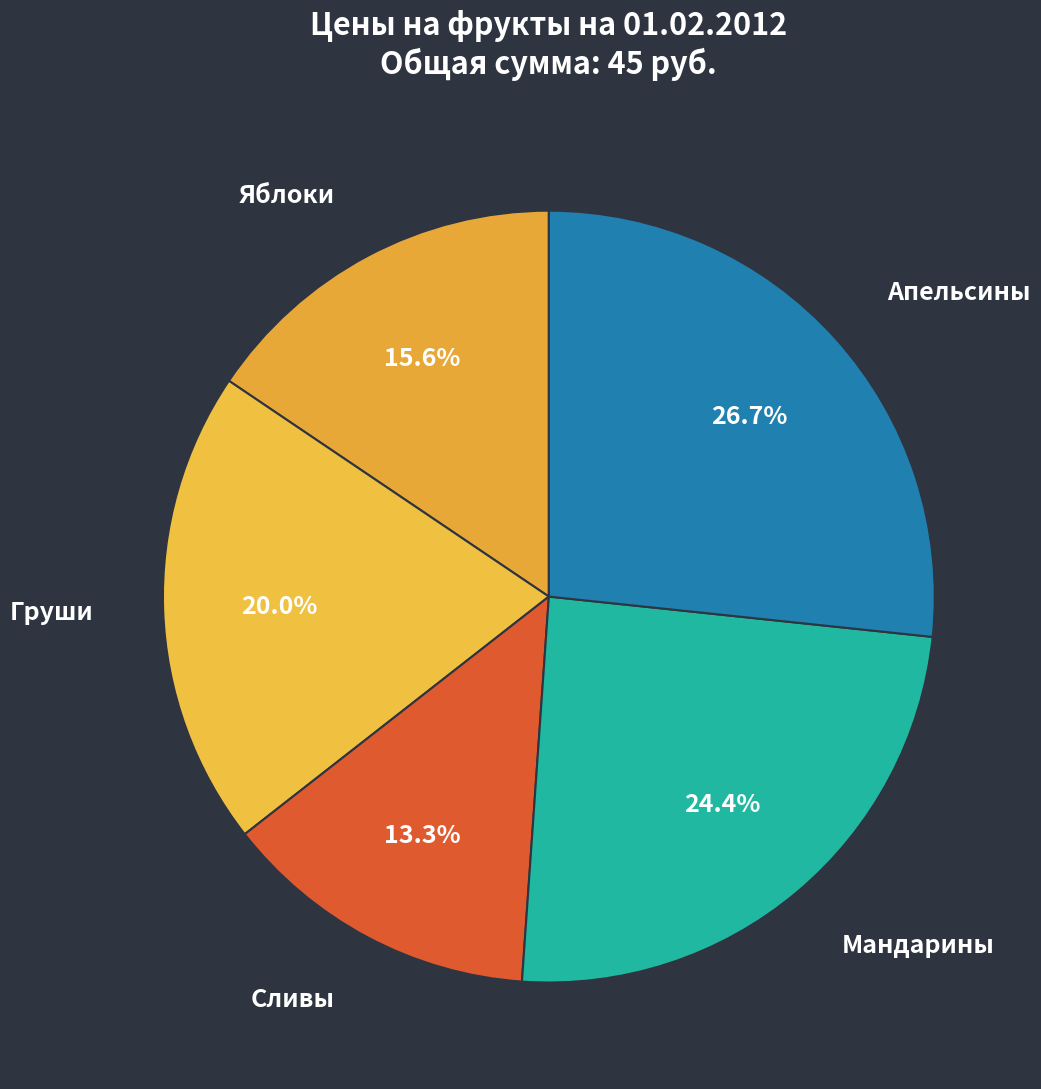

Which has a higher value, Апельсины or Мандарины?

Апельсины